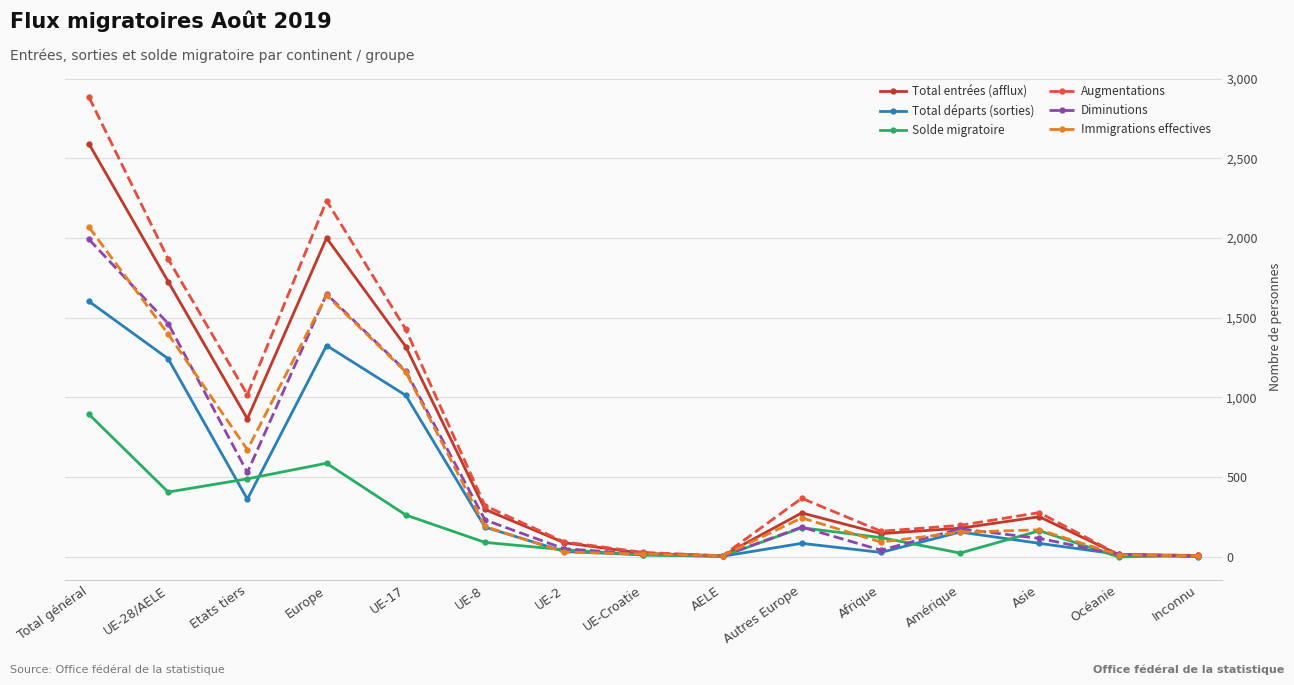

What position from the right is Amérique?

4